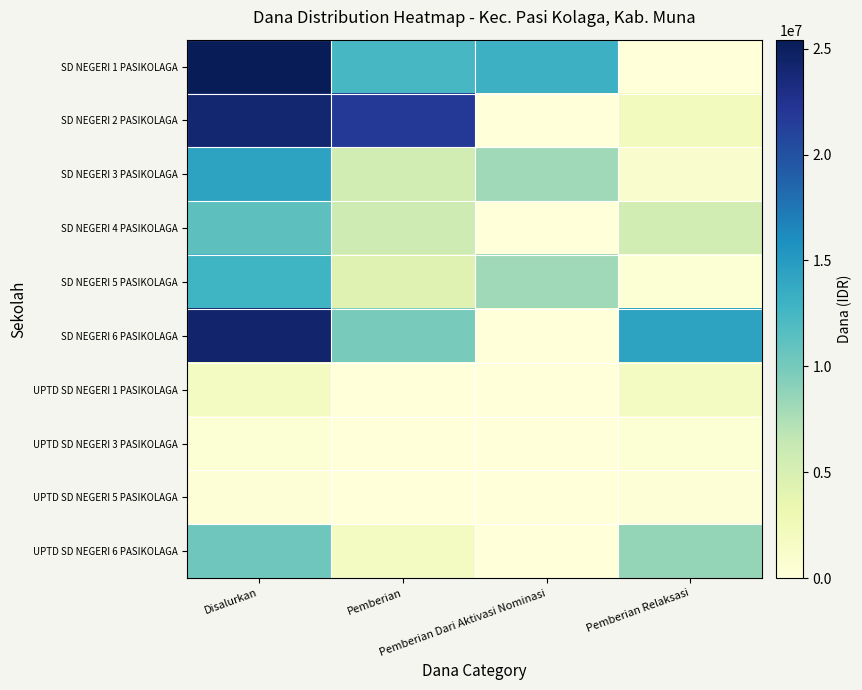

Which series has the largest total across all categories?

SD NEGERI 1 PASIKOLAGA